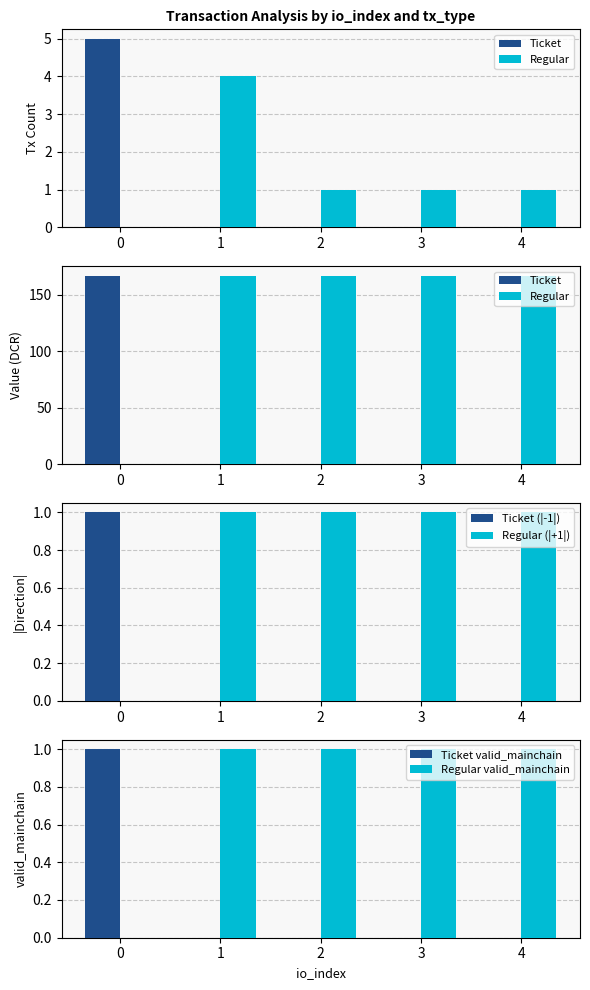

Is the value of Regular (|+1|) at 3 greater than the value of Ticket (|-1|) at 0?

No